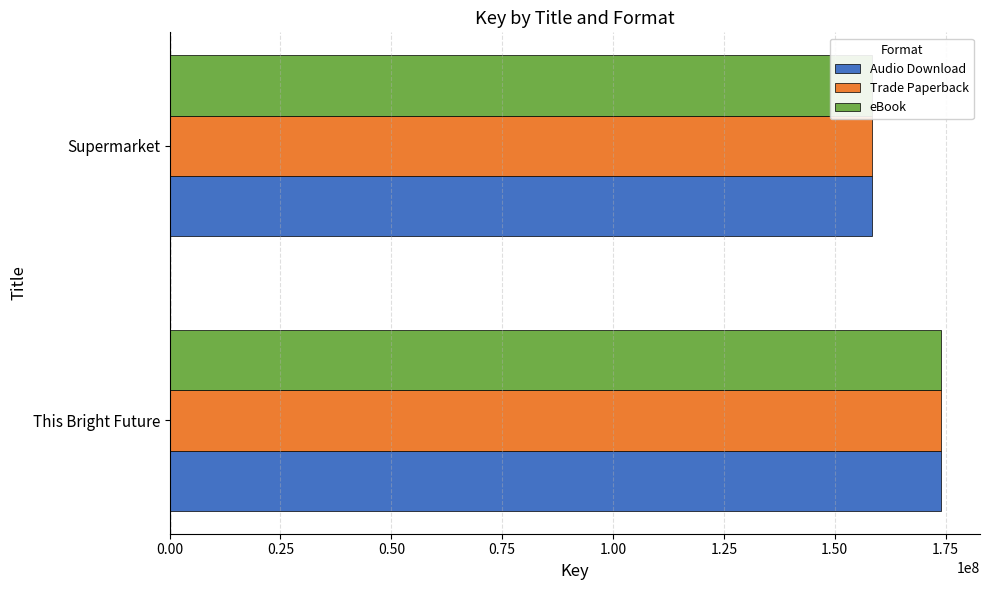

The Trade Paperback series shows 174070334 at This Bright Future. True or false?

True